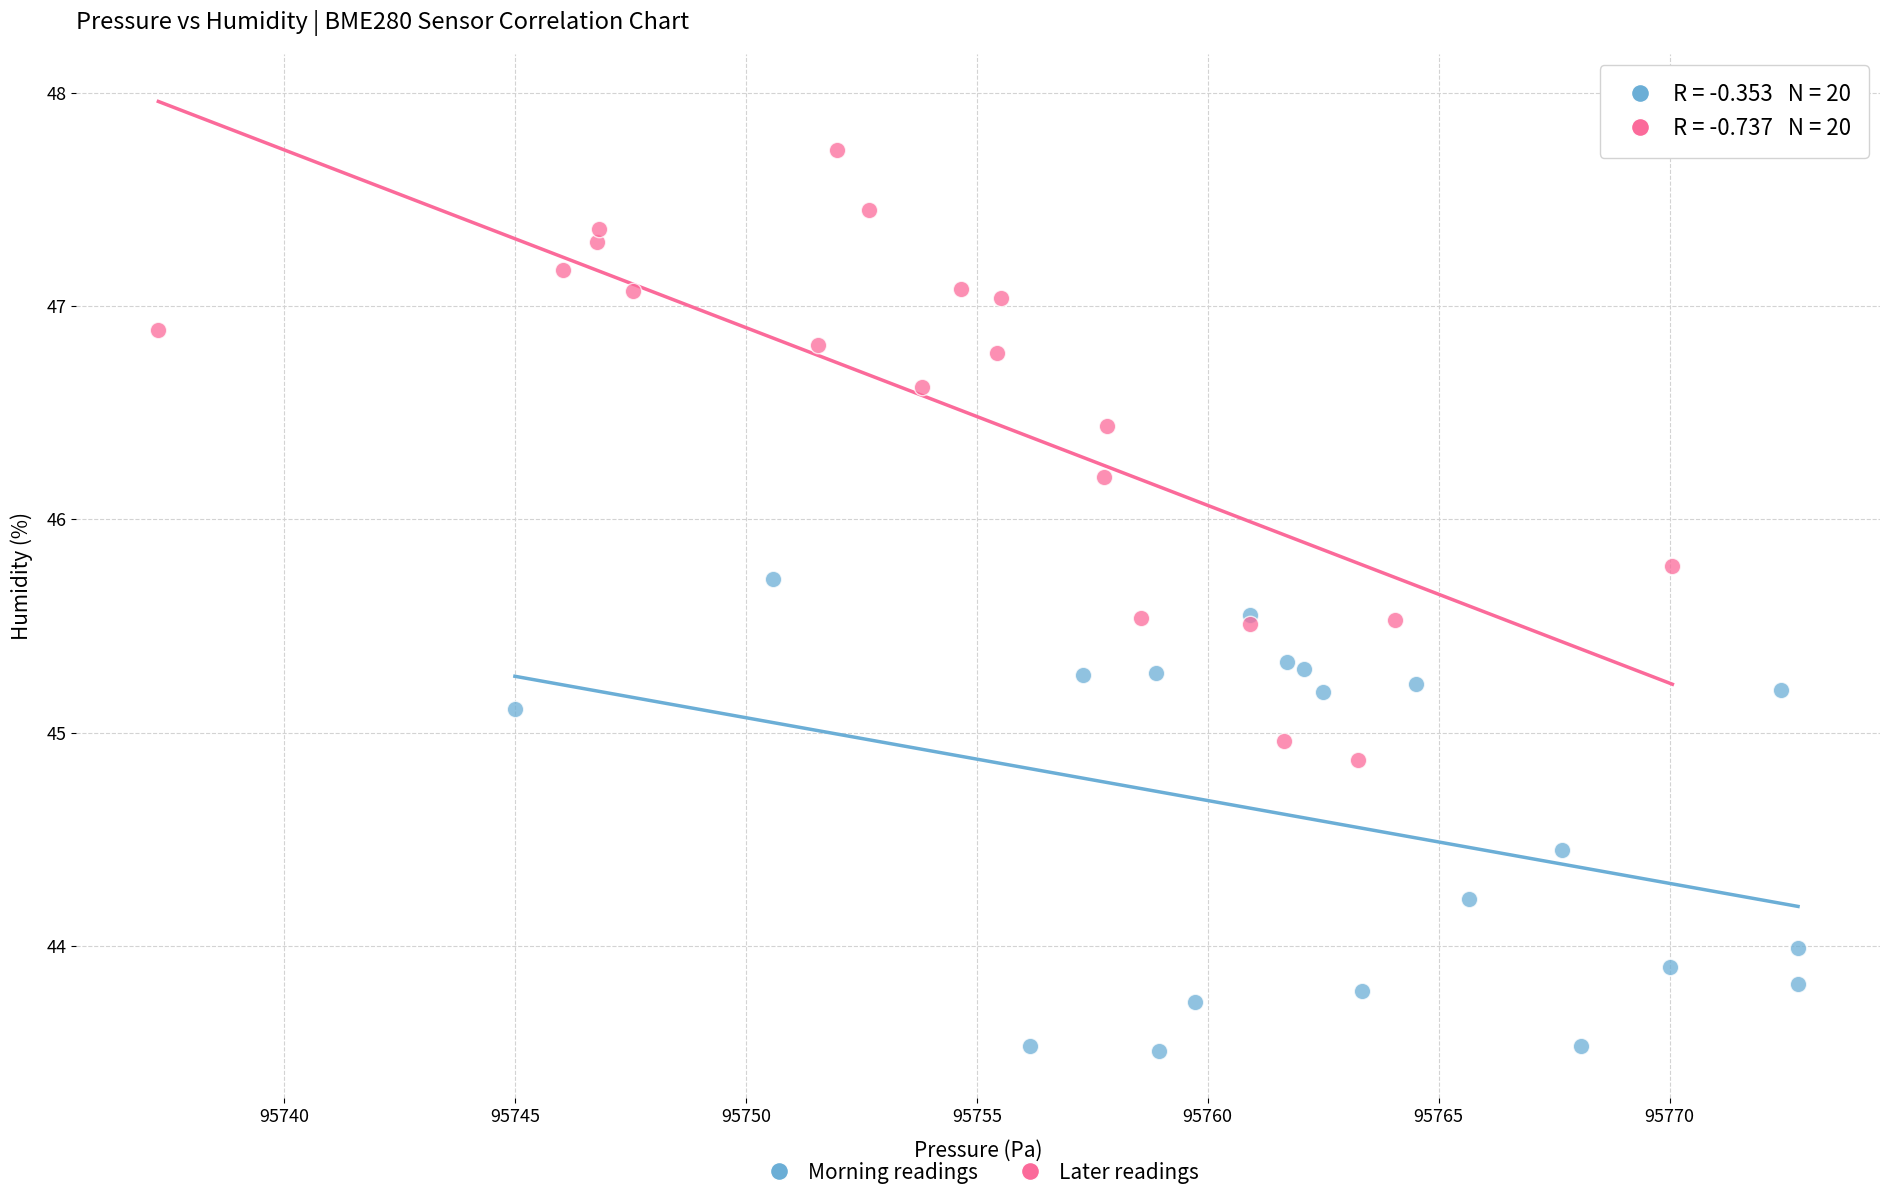

Which series reaches the maximum Y coordinate?

Later readings